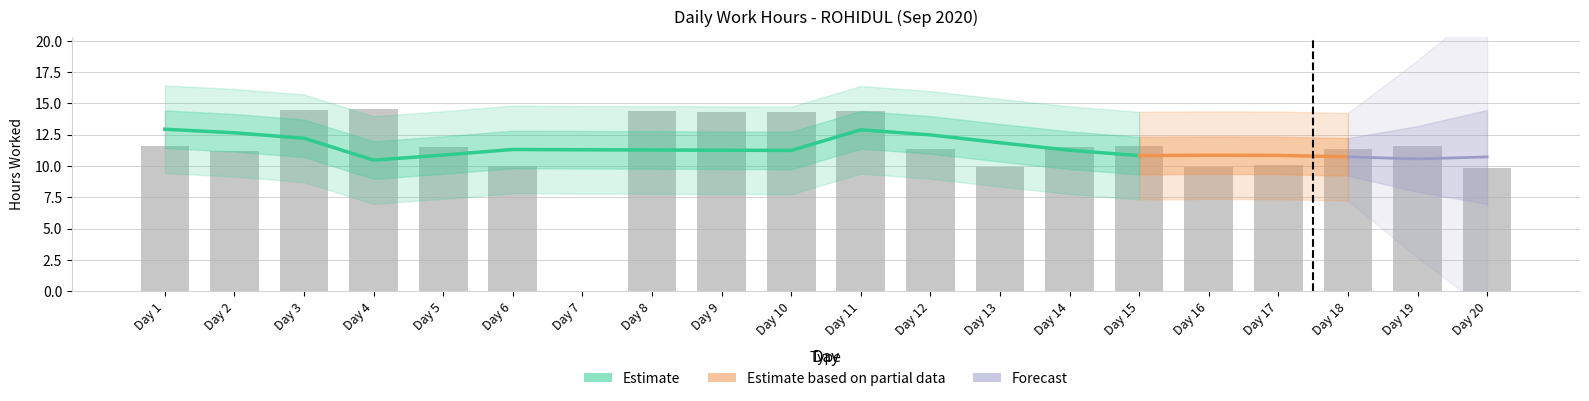

Reading left to right, transcribe all the data shown in this chart.

11.6	11.2	14.4	14.5	11.5	10.0	0.0	14.4	14.3	14.3	14.4	11.4	9.9	11.5	11.6	9.9	10.1	11.4	11.6	9.8